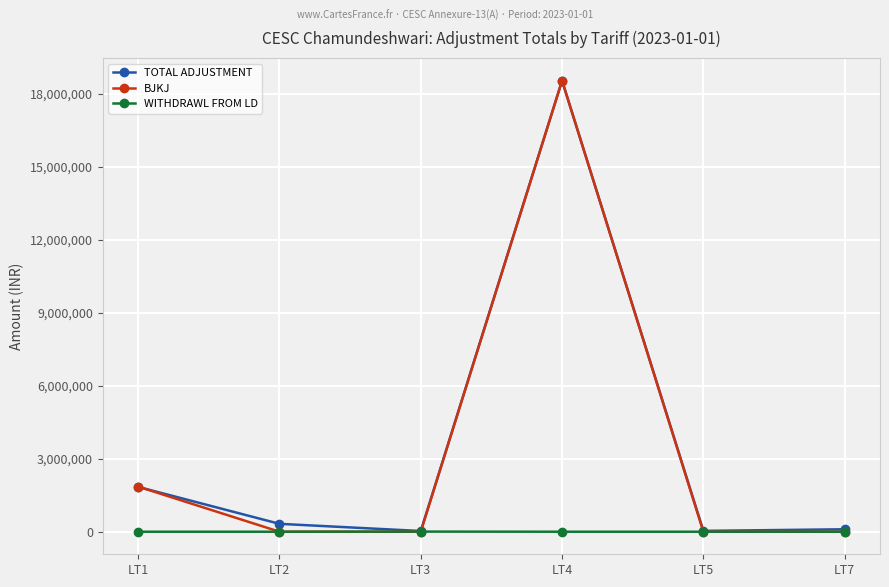

What is the difference between the TOTAL ADJUSTMENT values at LT3 and LT7?

71867.7